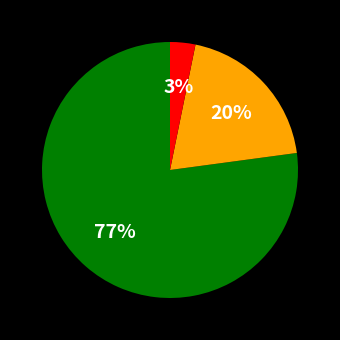

Count the number of slices in the pie.

3